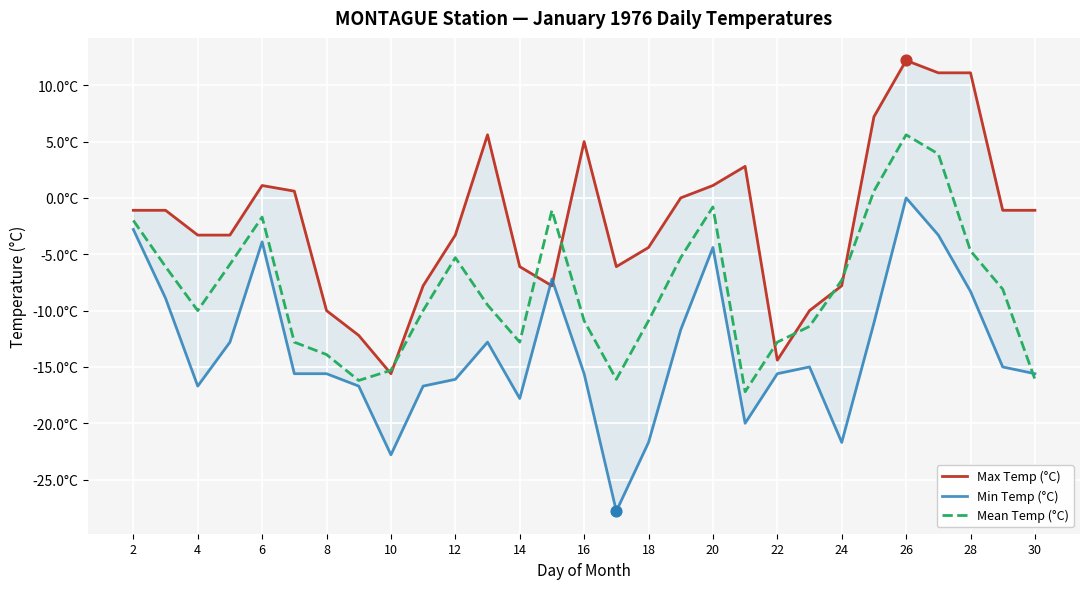

Which series has the largest Y range (max minus min)?

Min Temp (°C)